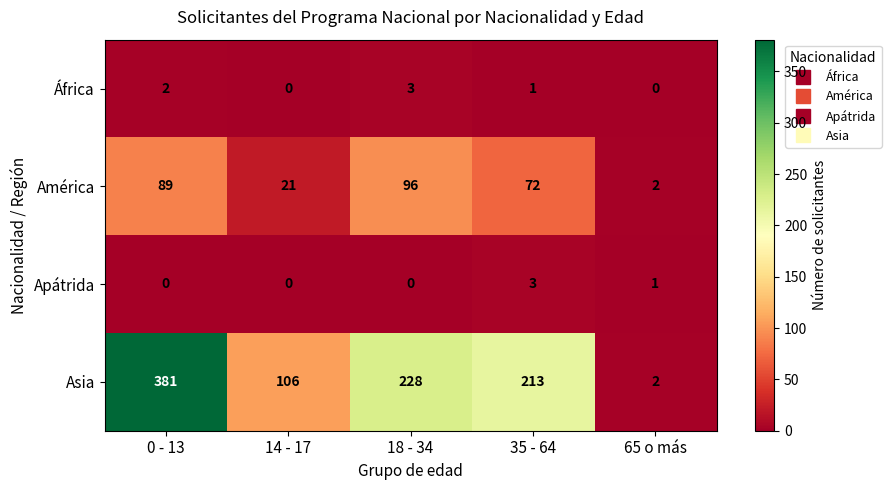

How many values in Apátrida are above zero?

2